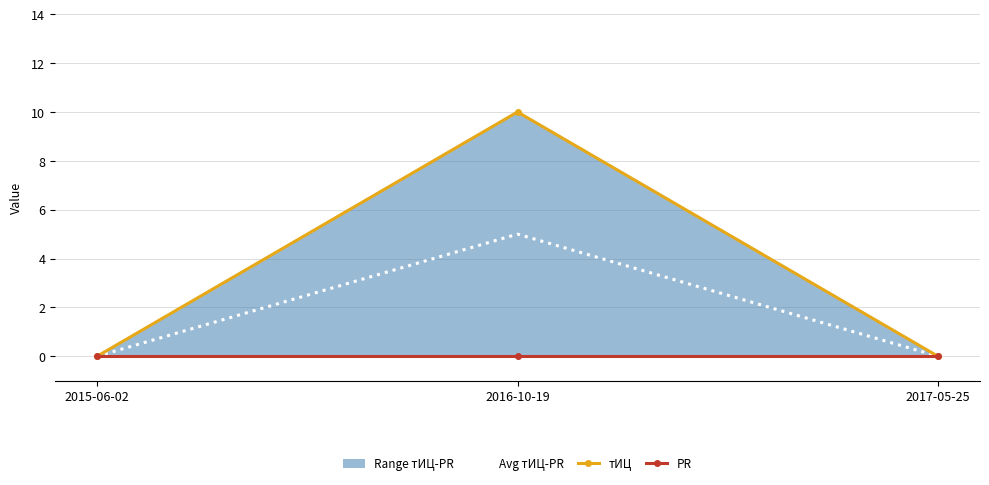

What is the highest value of the Avg тИЦ-PR series?

5